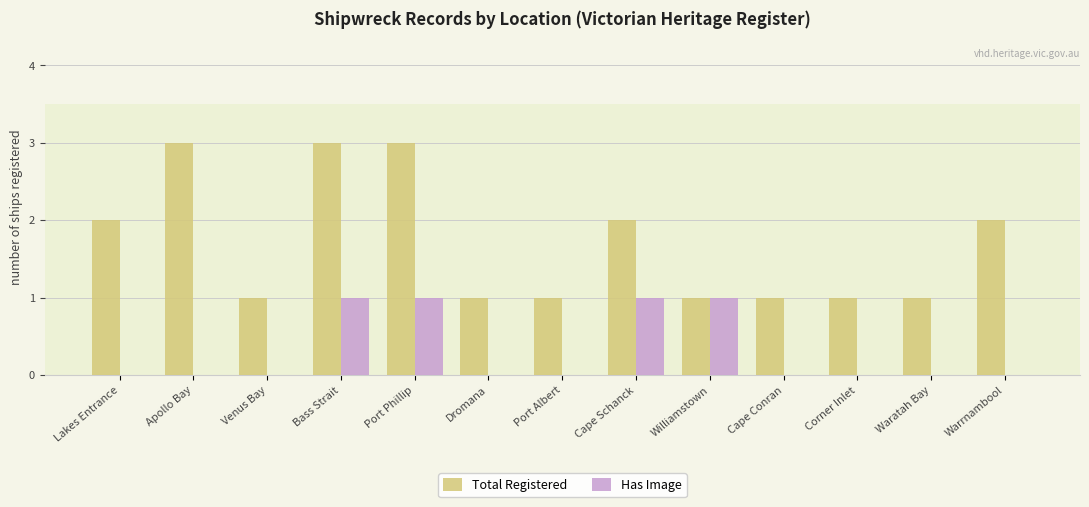

Count the Has Image values in the range 0 to 1.

13